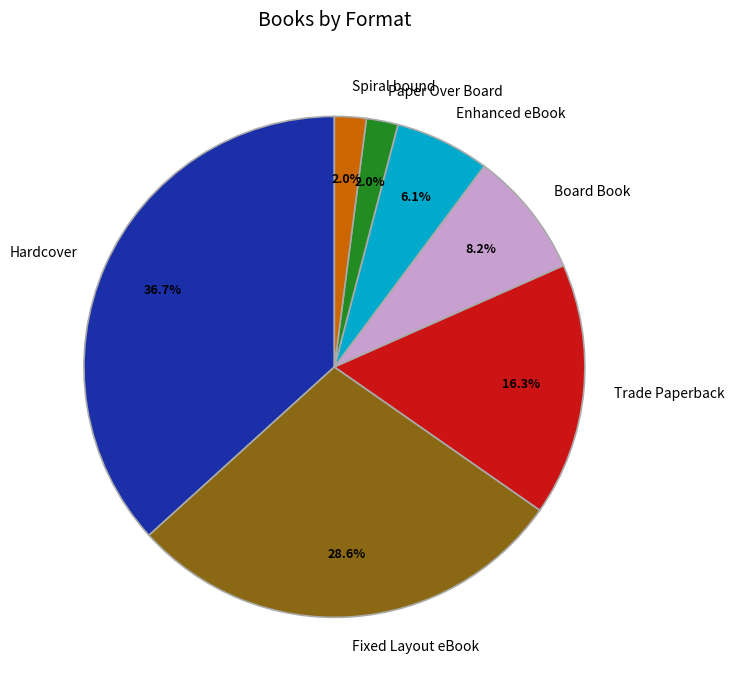

What is the largest slice in the pie chart?

Hardcover